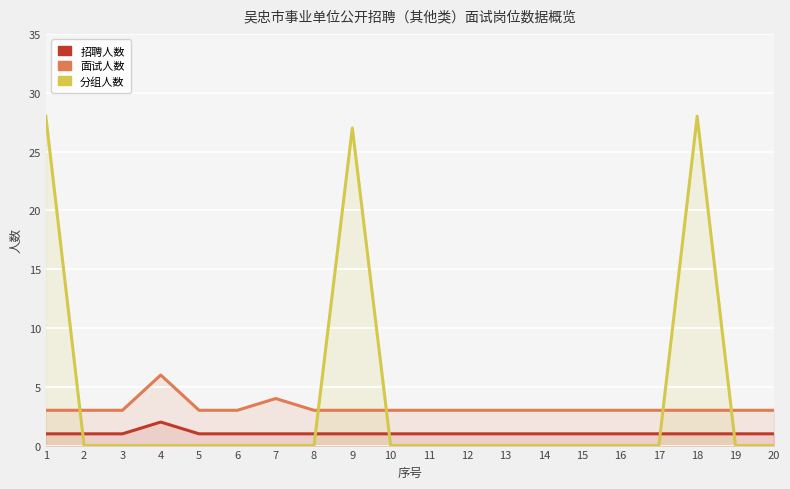

Between 9 and 11, which series saw the biggest shift?

分组人数